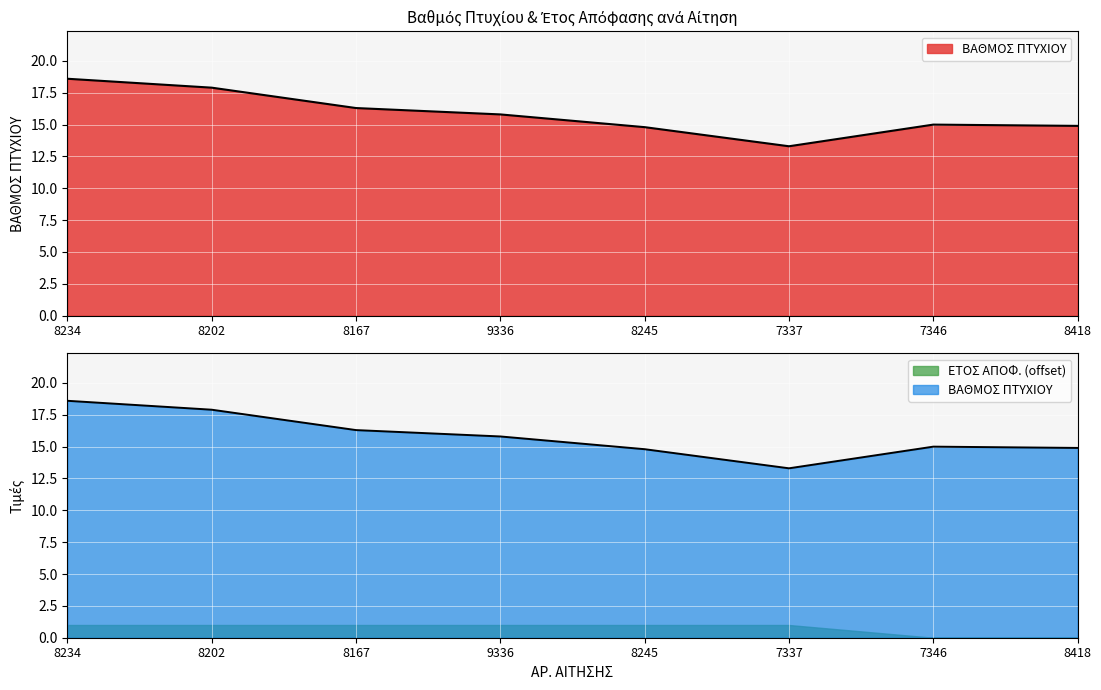

How many points are higher than both their immediate neighbors (excluding endpoints)?

1